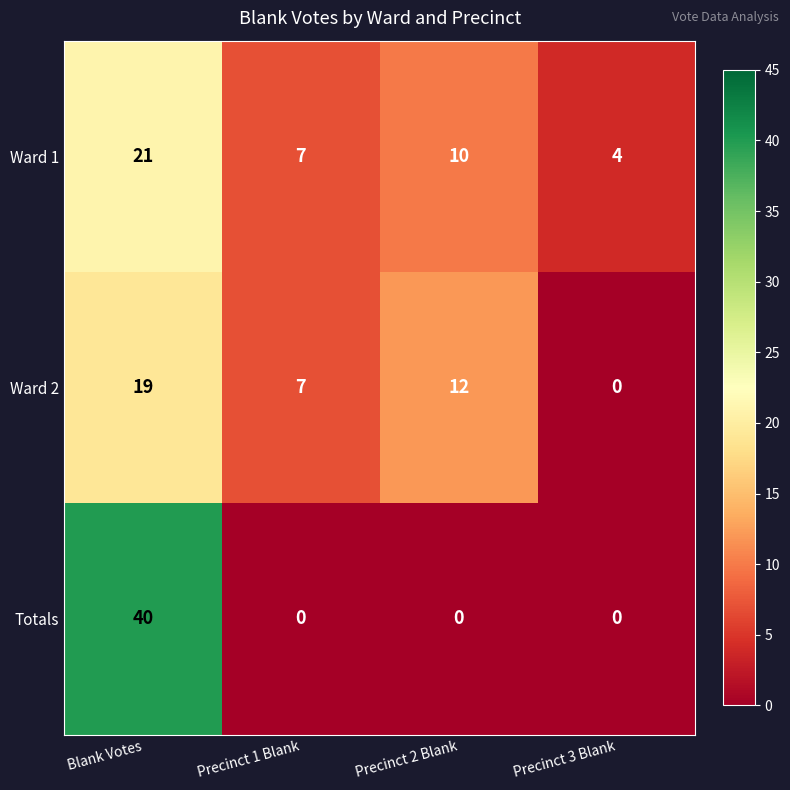

What is the average value of the Ward 2 series?

10